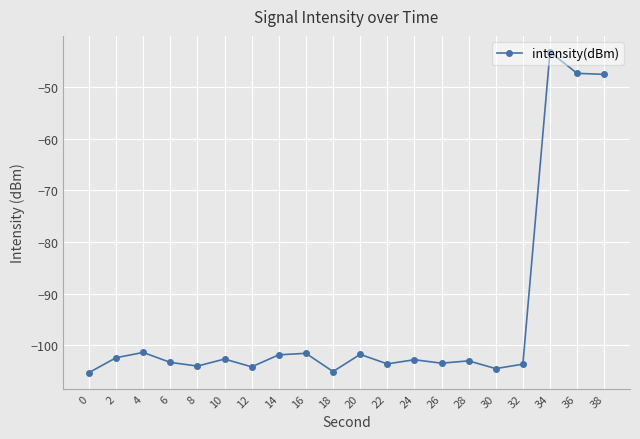

The value at 12 is -104.2. True or false?

True